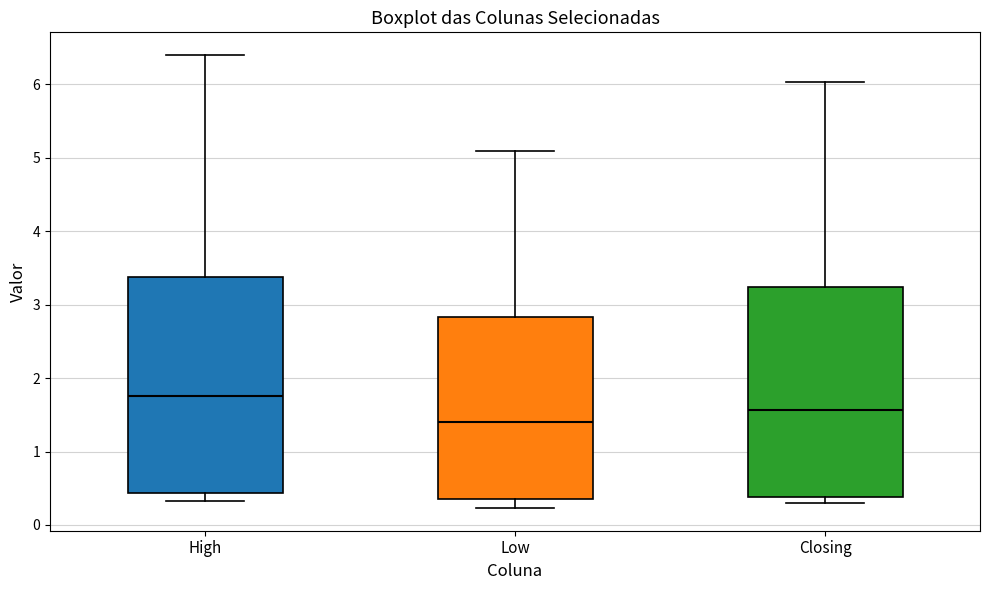

Reading left to right, transcribe this box plot: for each box, give where its median line is, the range the box spans, and where its two whiskers end, as read against the y-axis. The values are not printed on the chart, so give them approximately, as read against the axis.

High: median 1.8, box 0.4 to 3.4, whiskers 0.3 to 6.4
Low: median 1.4, box 0.4 to 2.8, whiskers 0.2 to 5.1
Closing: median 1.6, box 0.4 to 3.2, whiskers 0.3 to 6.0